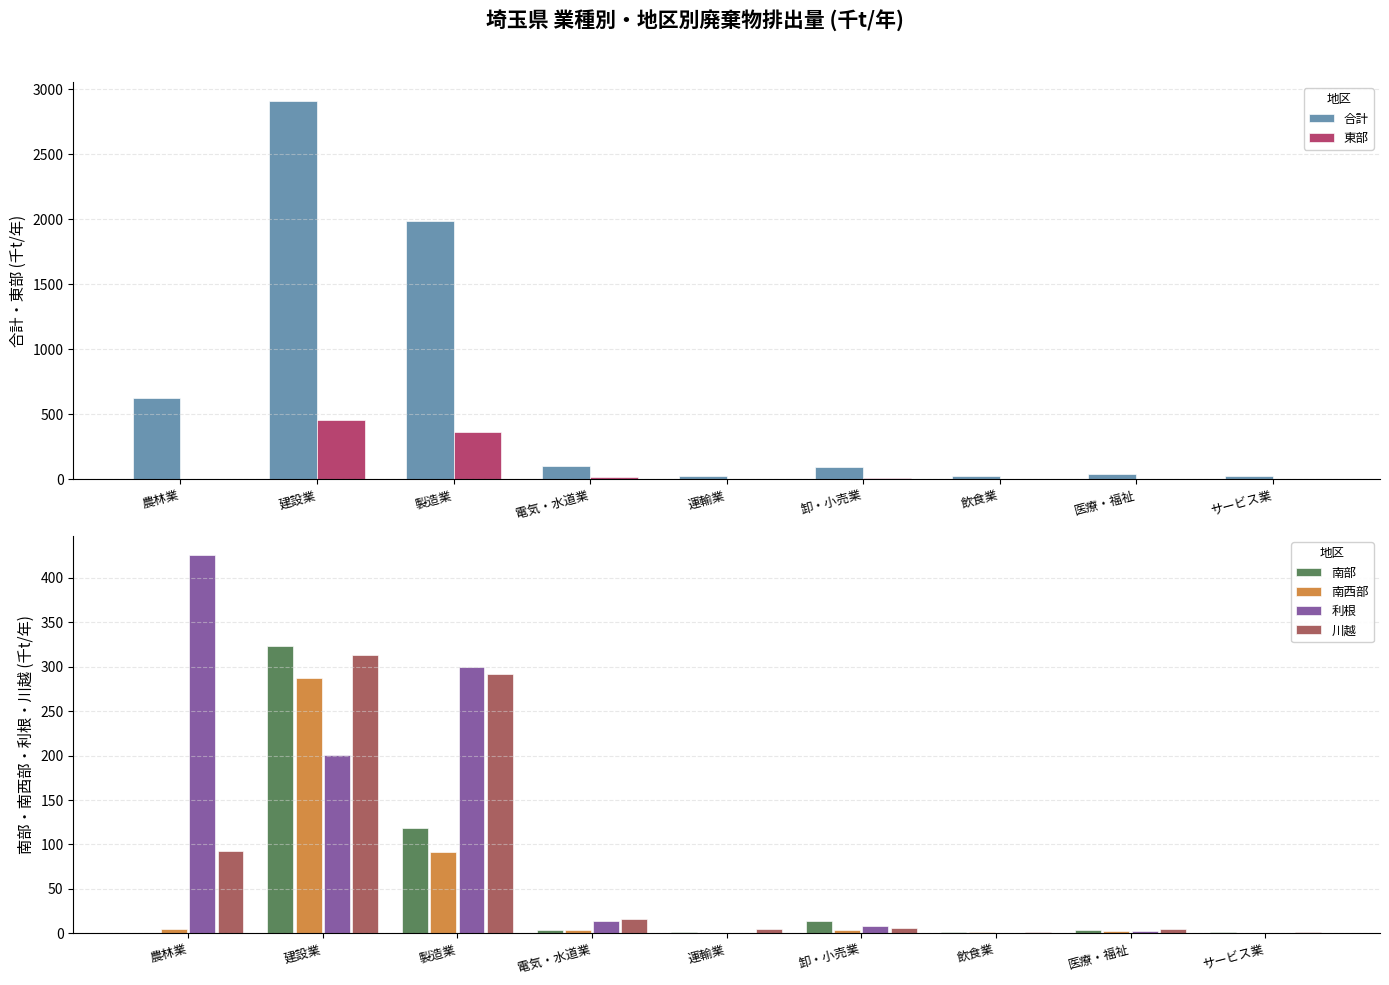

Reading left to right, transcribe all the data shown in this chart.

合計: 624.5	2909.4	1984.3	101.3	22.1	96.9	27.9	38.4	26.4
東部: 2.4	457.9	366.1	15.2	3.2	11.9	1.1	3.2	1.6
南部: 0.0	322.9	118.5	3.8	1.5	13.8	1.6	3.6	1.5
南西部: 4.9	287.2	91.9	3.7	0.7	3.9	1.4	2.3	0.1
利根: 425.8	200.9	299.5	13.3	0.6	7.8	0.7	3.1	0.9
川越: 92.3	313.4	292.2	16.0	4.9	6.0	1.2	5.4	1.4